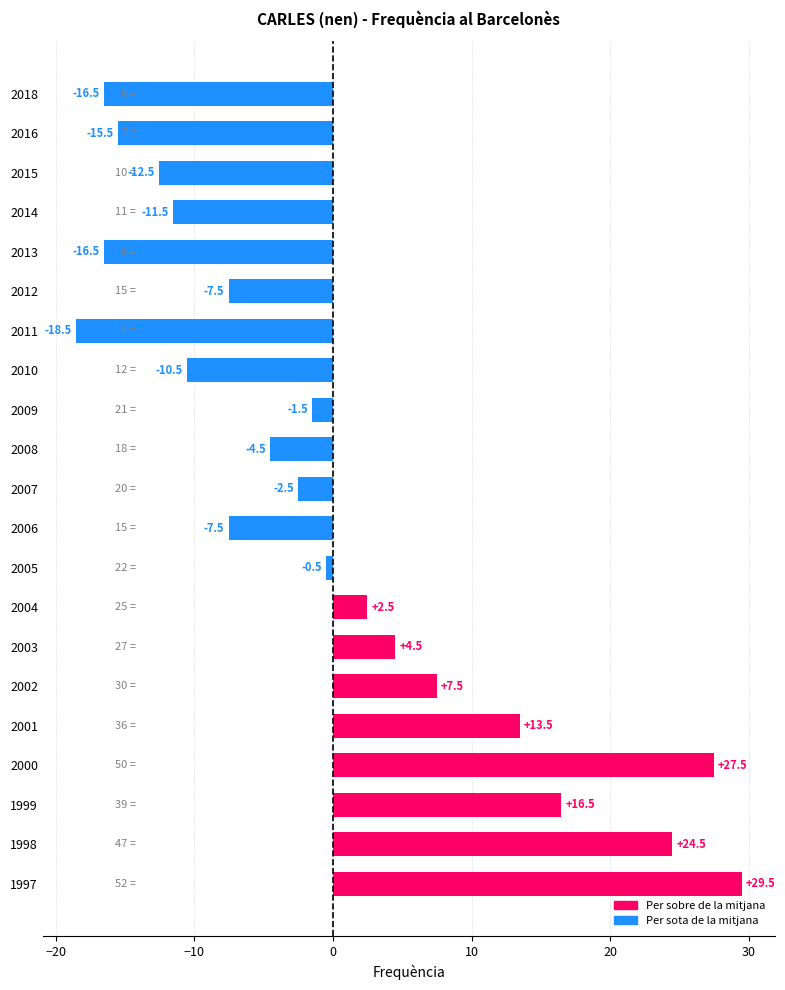

What is the smallest value displayed?

-18.5